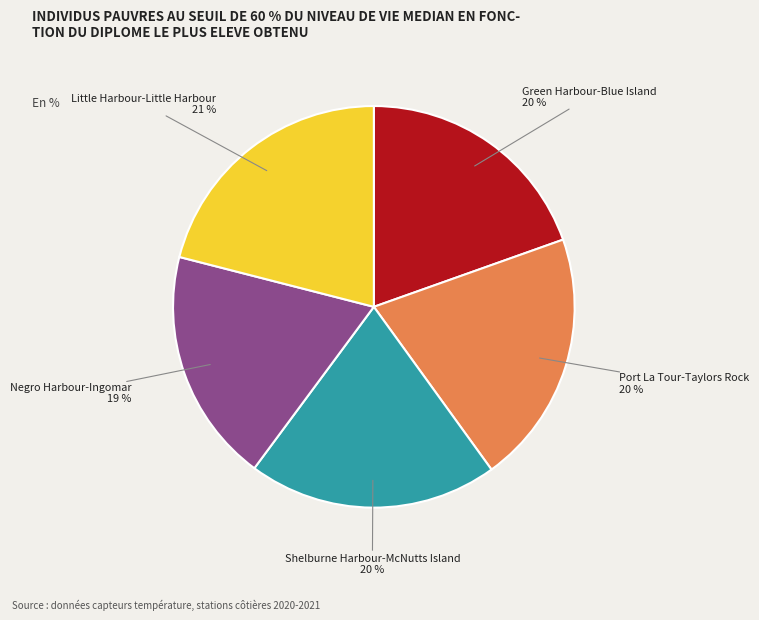

Which category has the biggest portion of the pie?

Little Harbour-Little Harbour